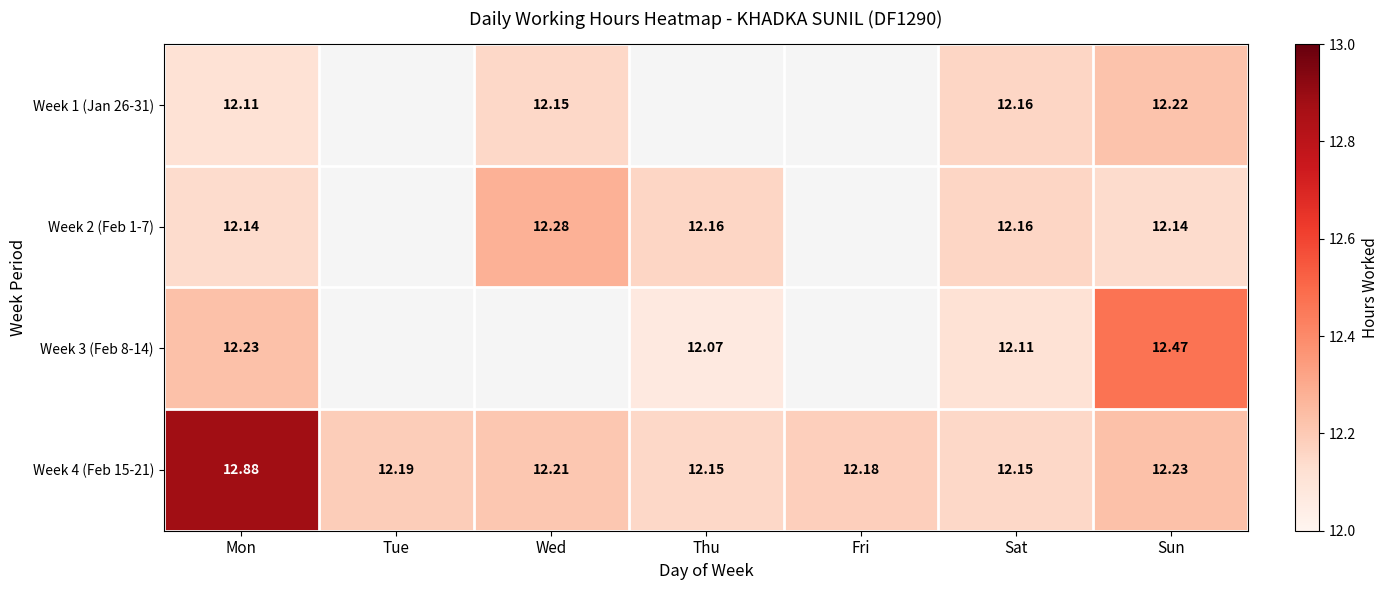

The Week 3 (Feb 8-14) series shows 20.5 at Sun. True or false?

False